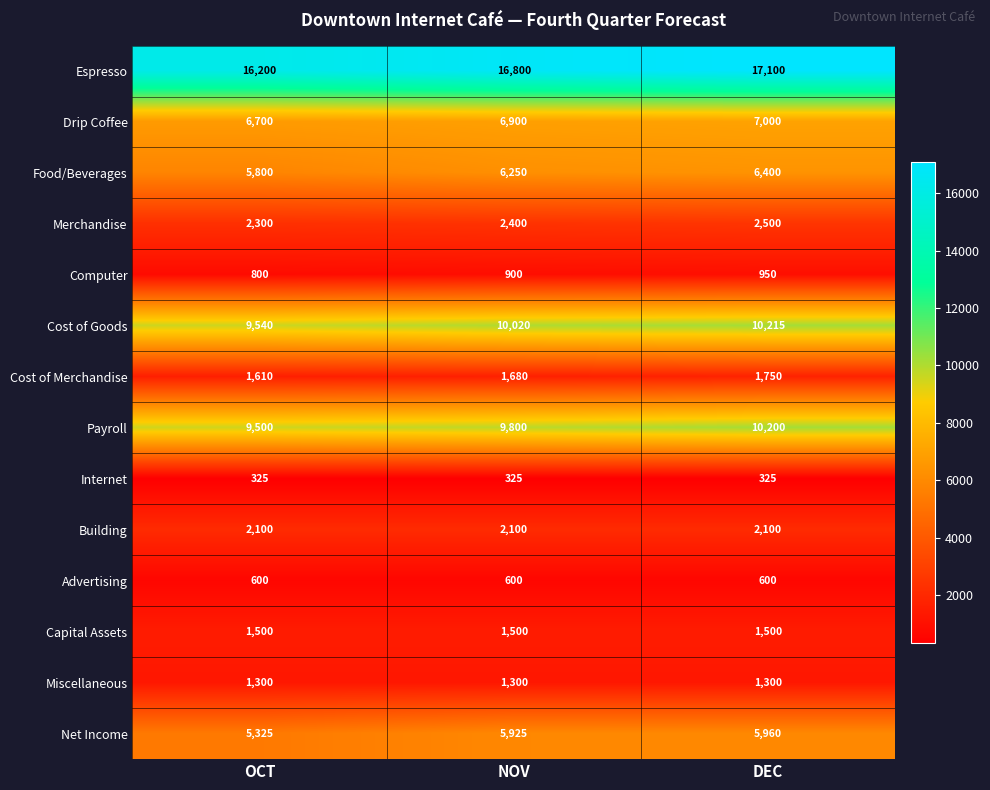

Which series has the widest spread of values?

Espresso